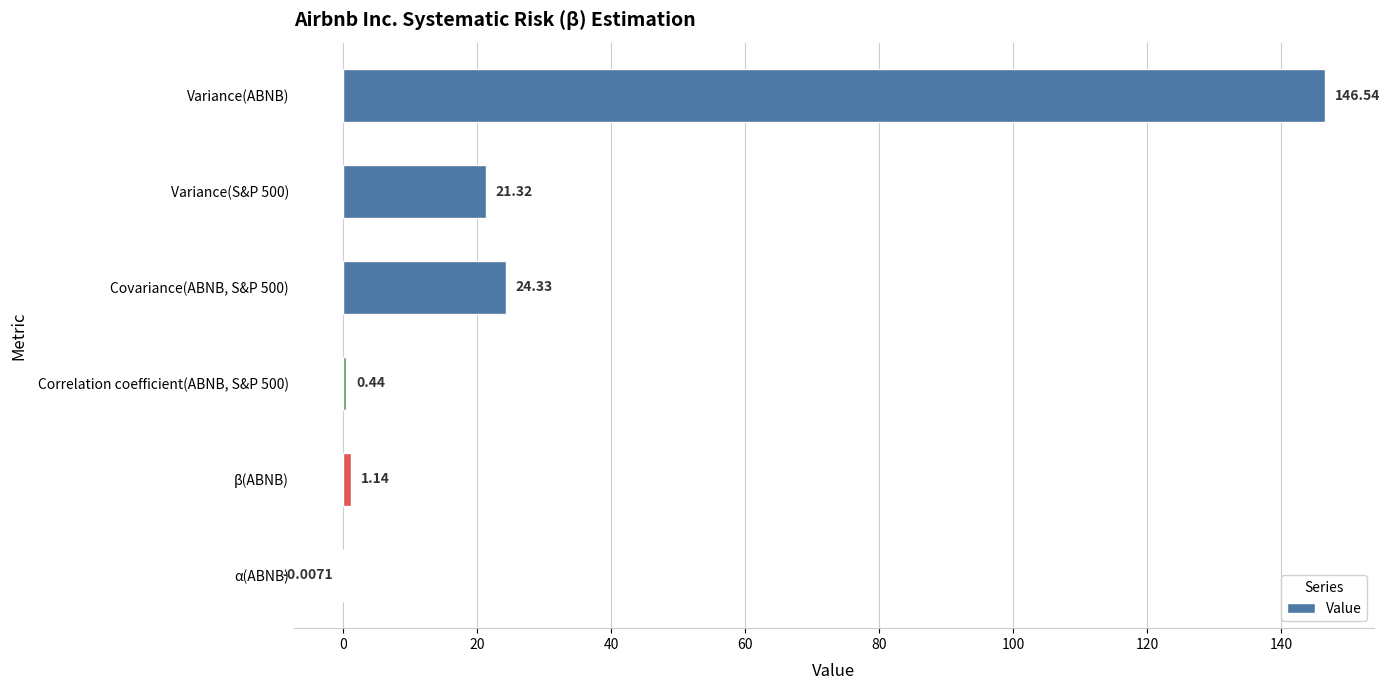

What is the sum of the values at Covariance(ABNB, S&P 500) and β(ABNB)?

25.5